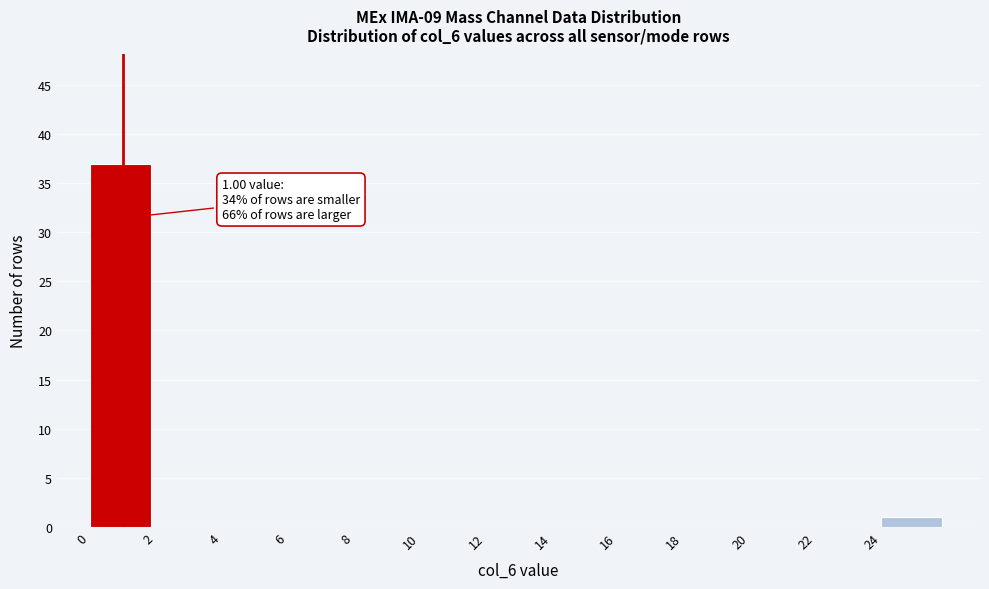

Over which range of the x-axis is the bar tallest?

0 to 2